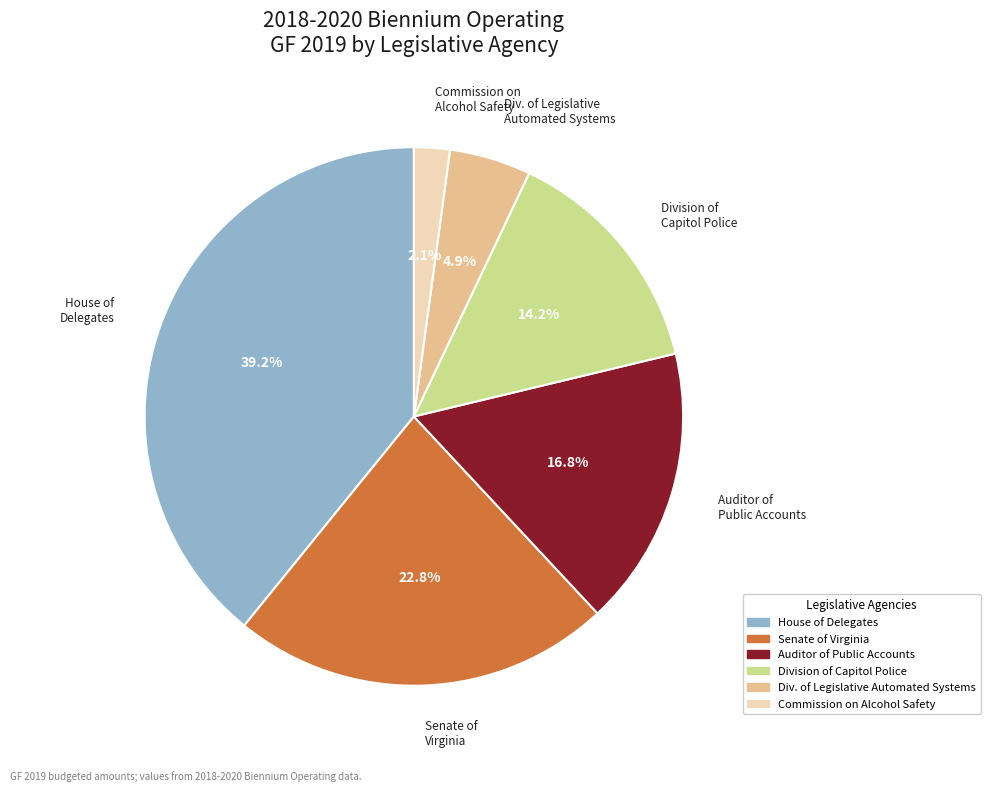

Does any single category account for the majority?

No